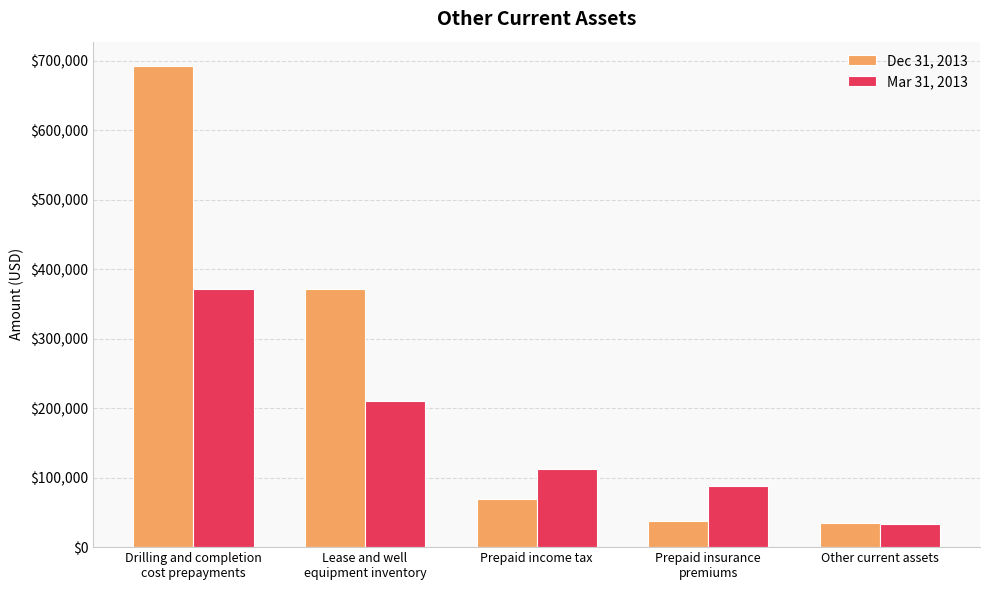

What is the label of the 1st bar from the left?

Drilling and completion
cost prepayments